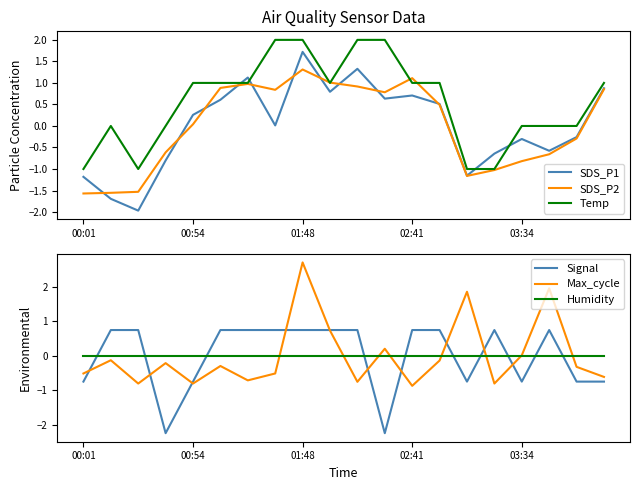

Which category has the highest value in the SDS_P1 series?

01:48